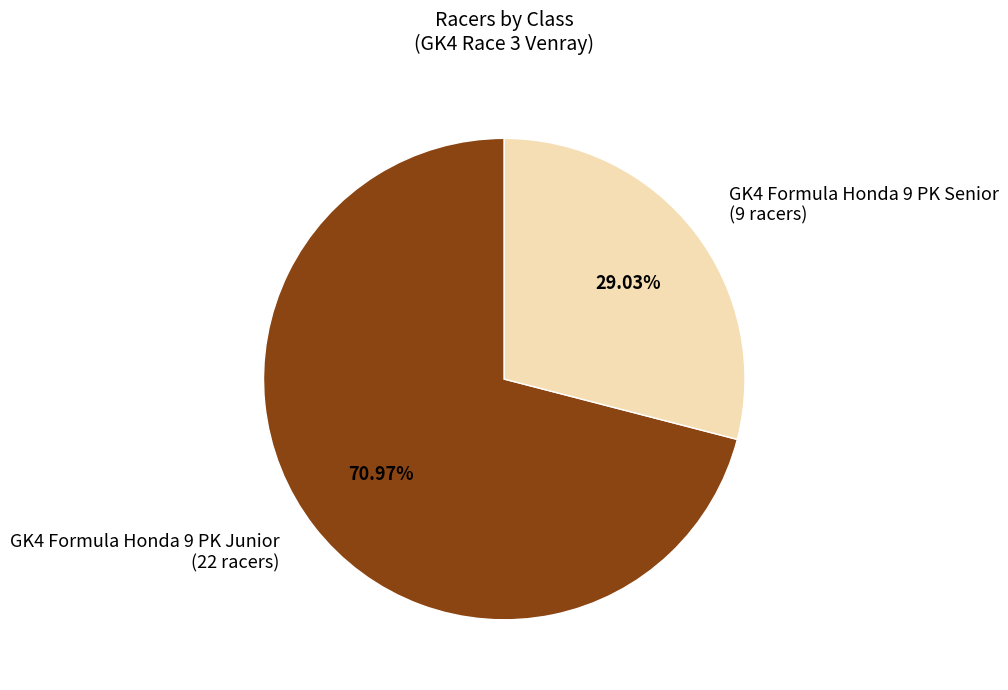

Which slice is the largest?

GK4 Formula Honda 9 PK Junior